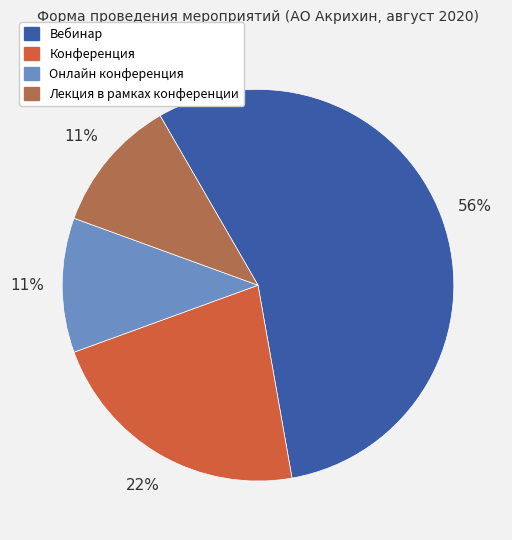

To the nearest percent, what percentage of the pie is Онлайн конференция?

11%